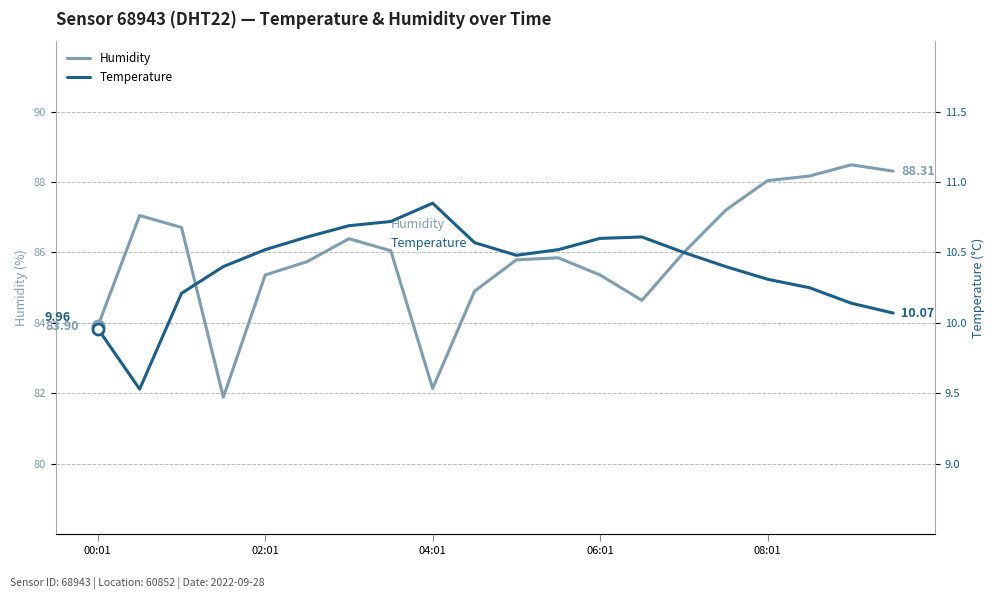

At how many categories does at least one series exceed 24?

20